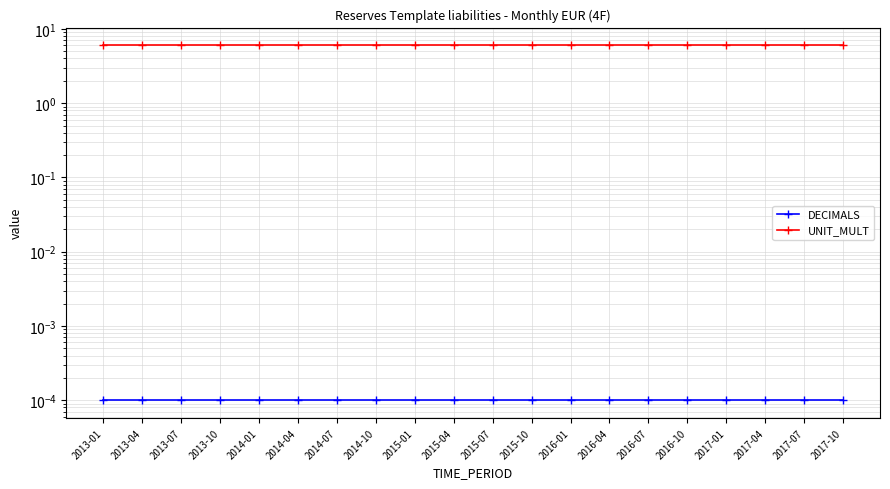

True or false: UNIT_MULT and DECIMALS intersect in this chart.

False